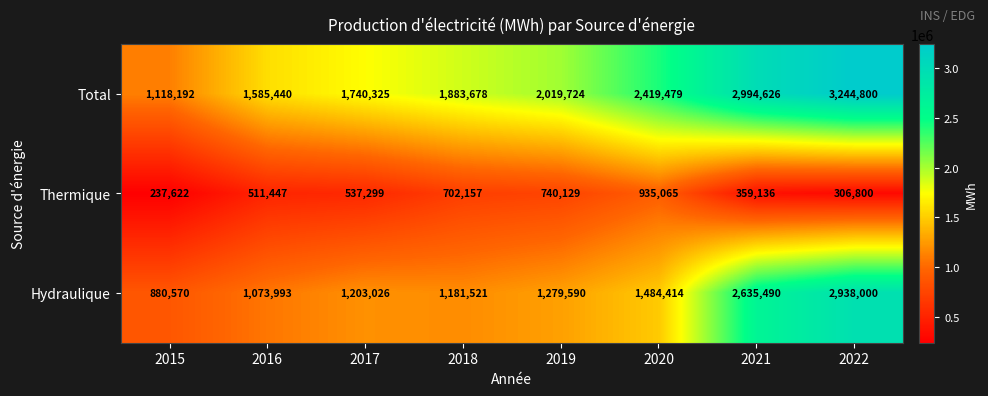

The Total series shows 2019724 at 2019. True or false?

True